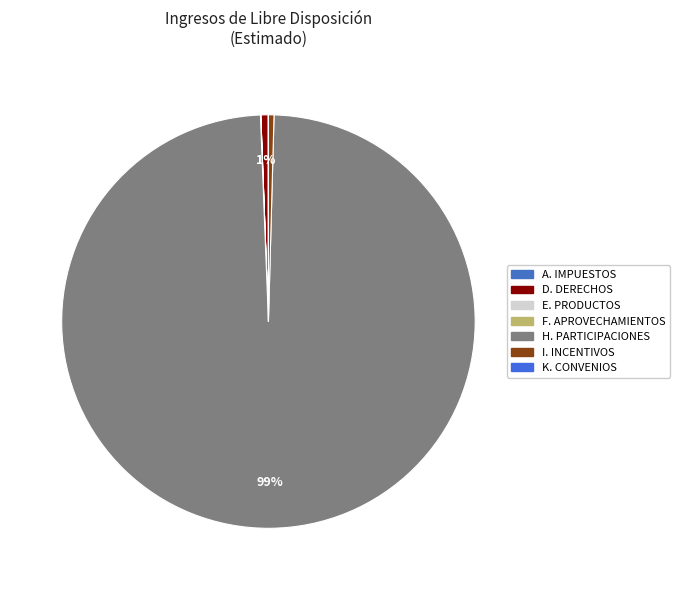

What is the ratio of the value at D. DERECHOS to the value at F. APROVECHAMIENTOS?

20.8